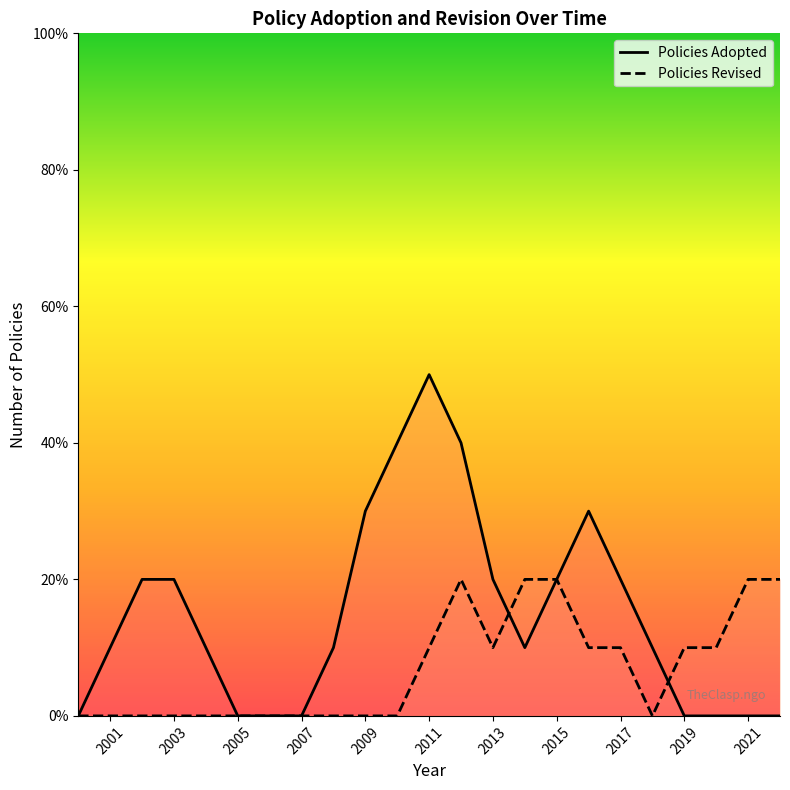

After their last crossing, which series has the higher values: Policies Revised or Policies Adopted?

Policies Revised